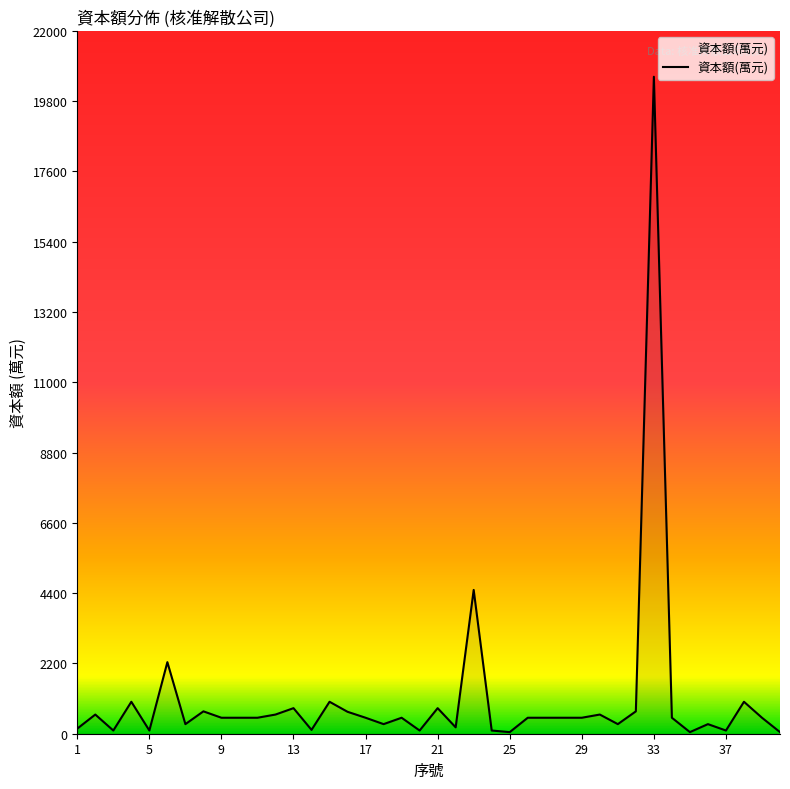

What is the difference between the maximum and minimum values?

20512